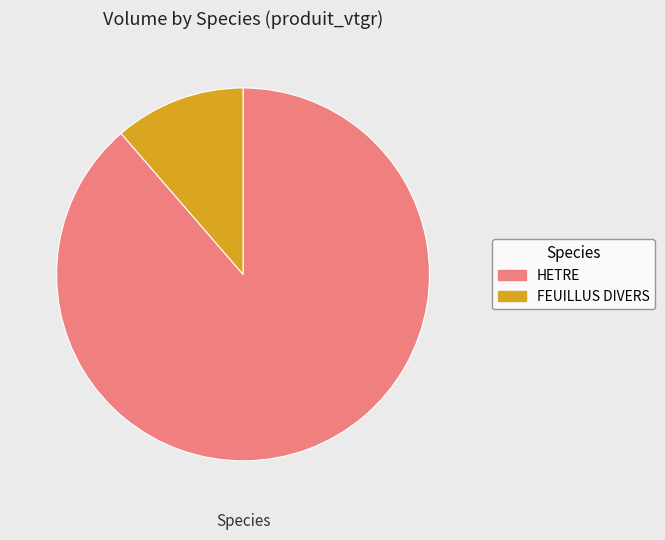

Is the sum of HETRE and FEUILLUS DIVERS greater than half?

Yes